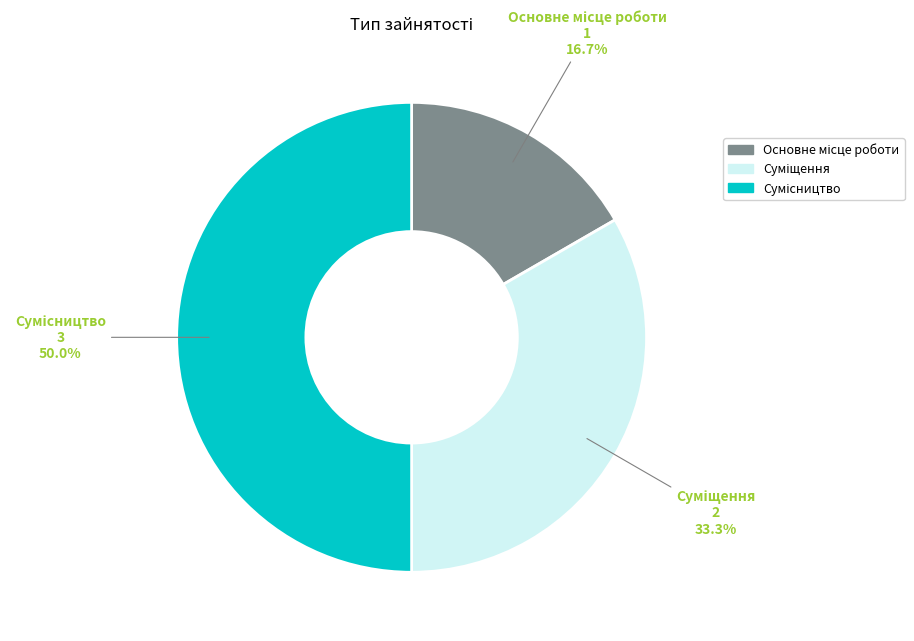

How many slices are in this pie chart?

3